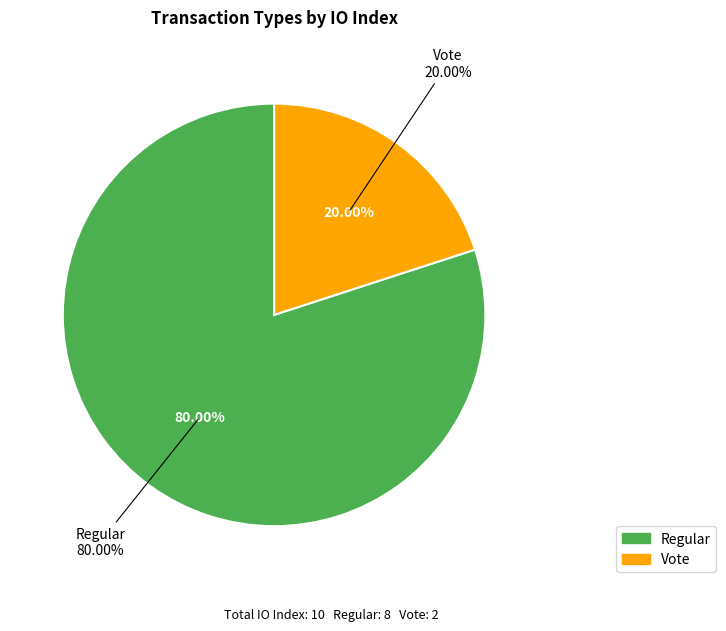

True or false: Regular accounts for 80% of the total.

True